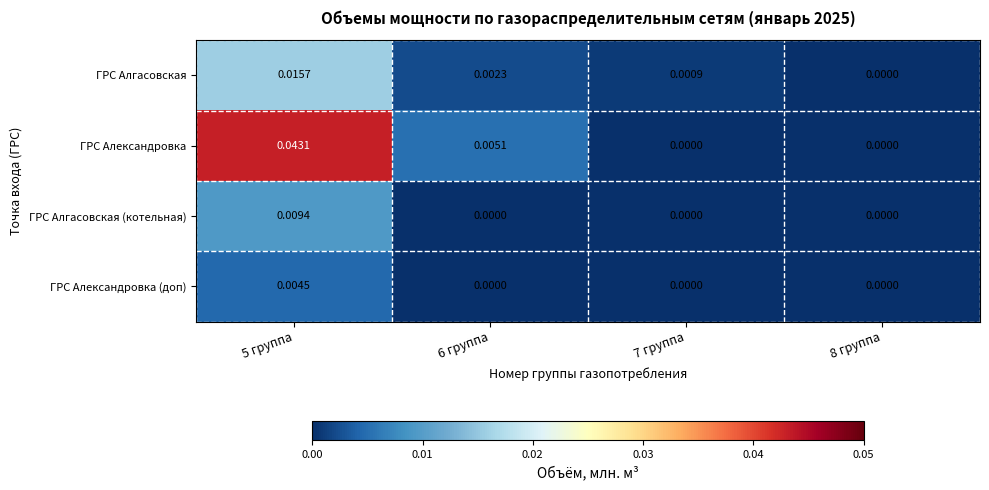

Which series has the largest range (max minus min)?

ГРС Александровка